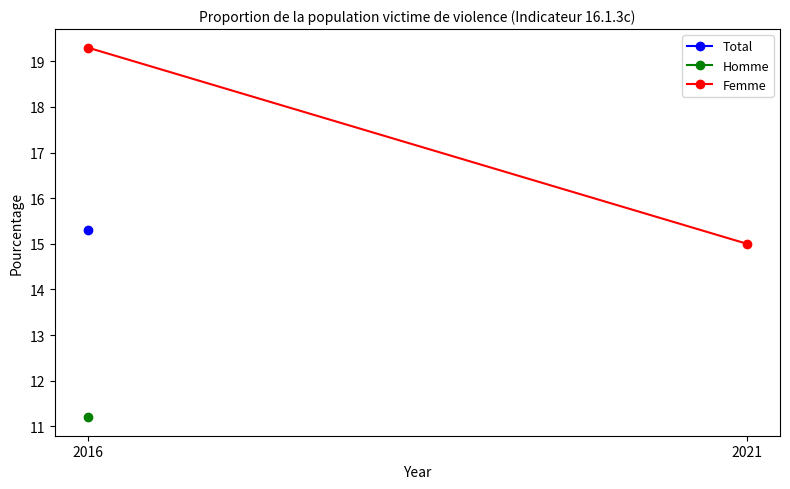

Is it true that the value at 2016 is 19.3?

True